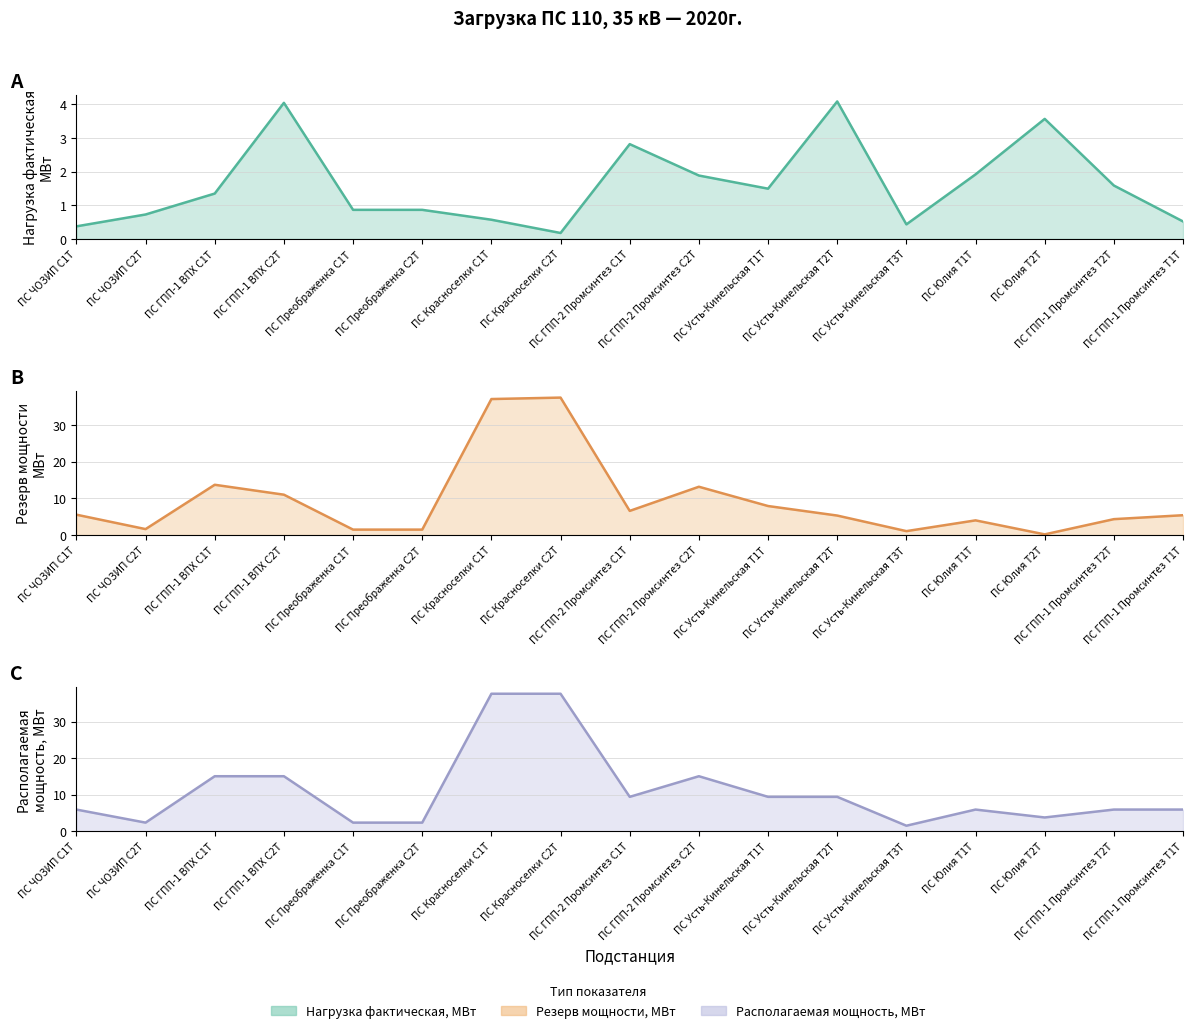

List the series in order of their overall mean, lowest first.

Нагрузка фактическая, МВт, Резерв мощности, МВт, Располагаемая мощность, МВт